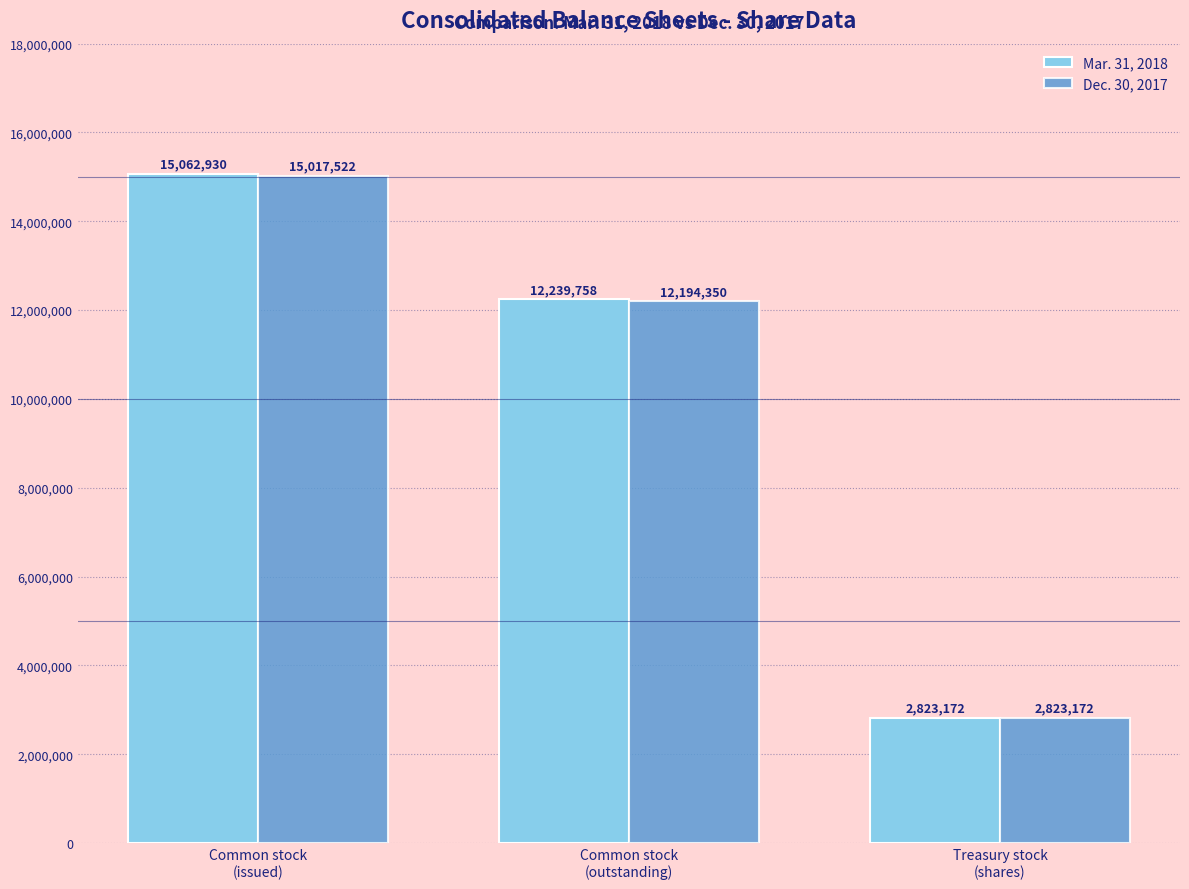

Where is Mar. 31, 2018 nearest to the value 8943051?

Common stock
(outstanding)